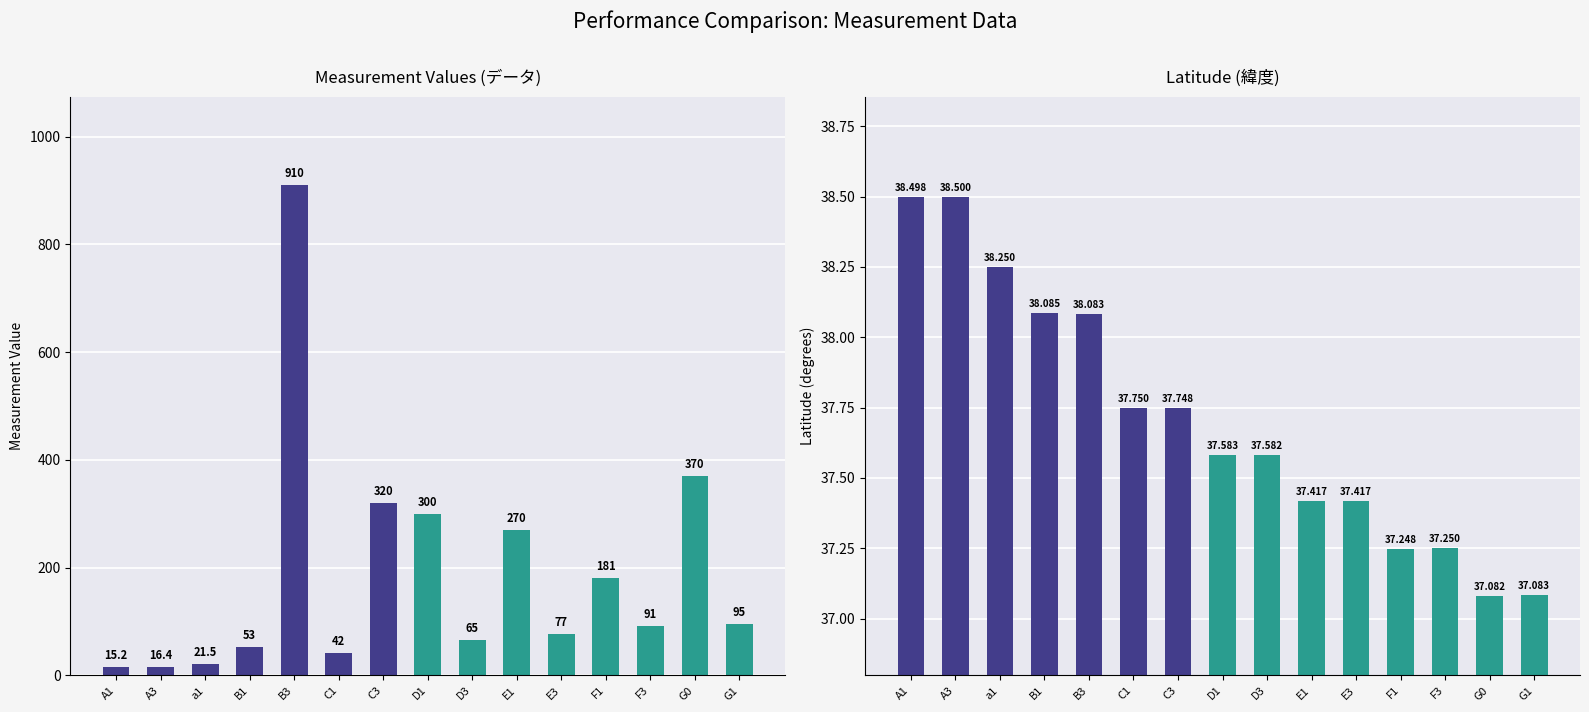

Which series has the largest total across all categories?

データ (col_1)